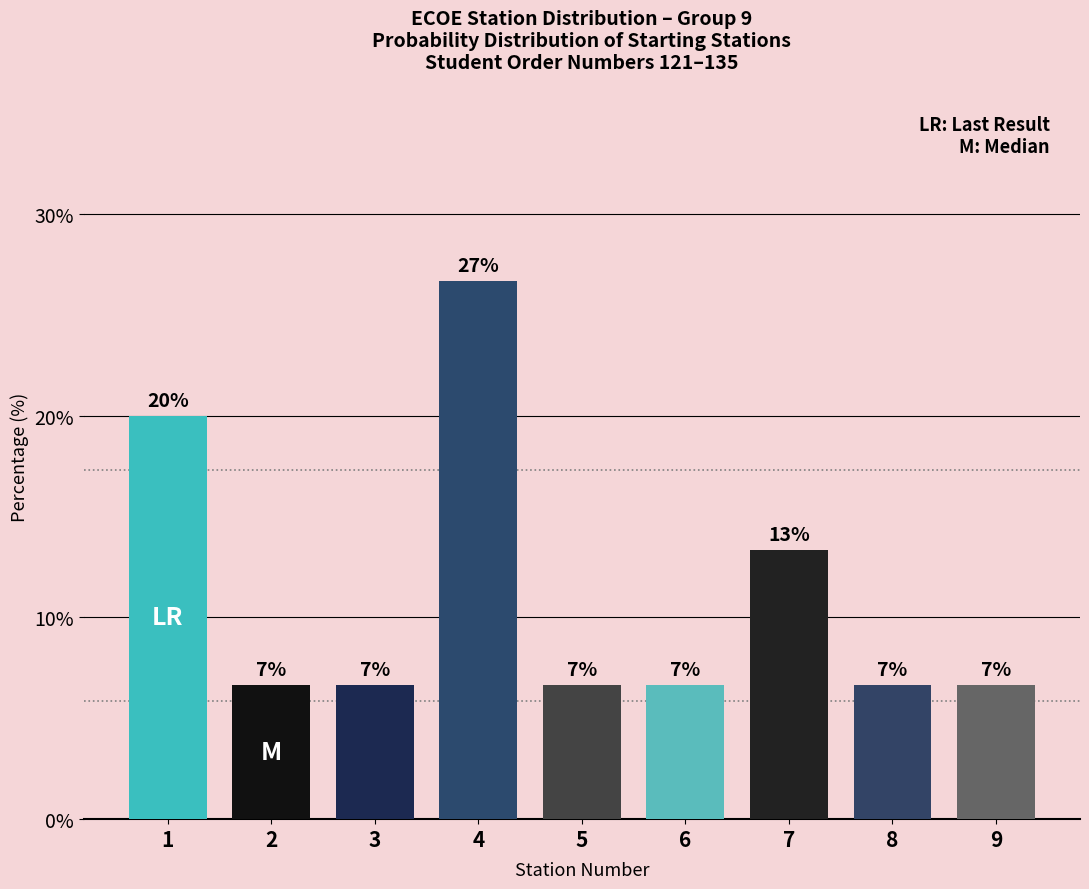

Rank the categories by value from lowest to highest.

2, 3, 5, 6, 8, 9, 7, 1, 4